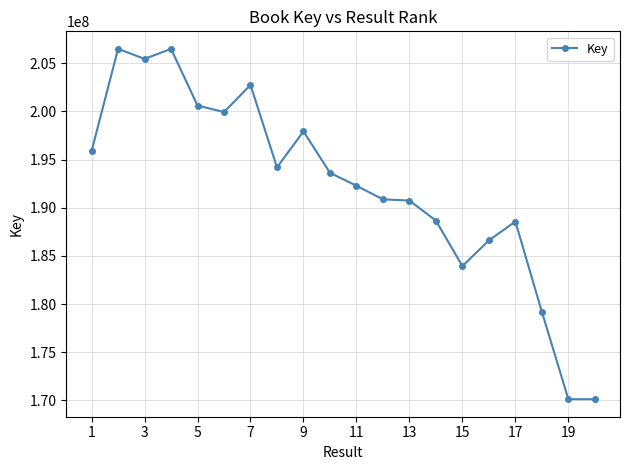

How many lines are shown in the chart?

1